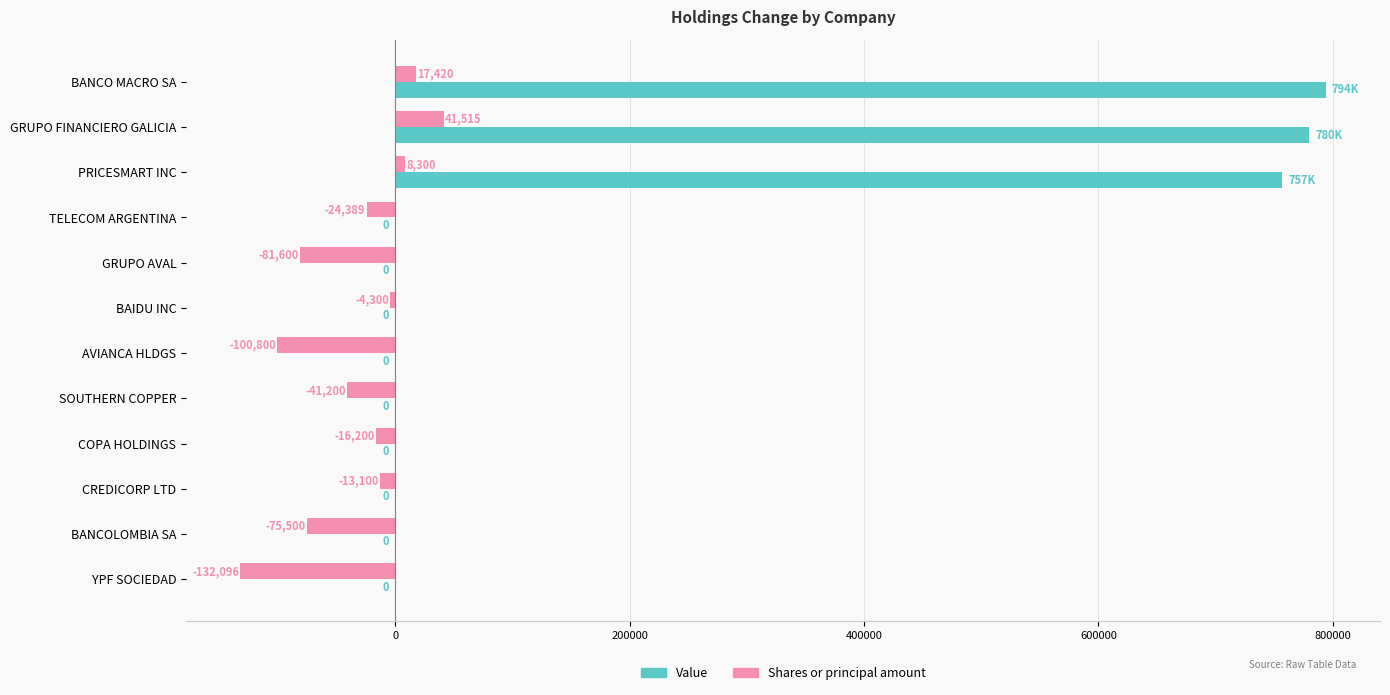

How many positive values does the Value series have?

3